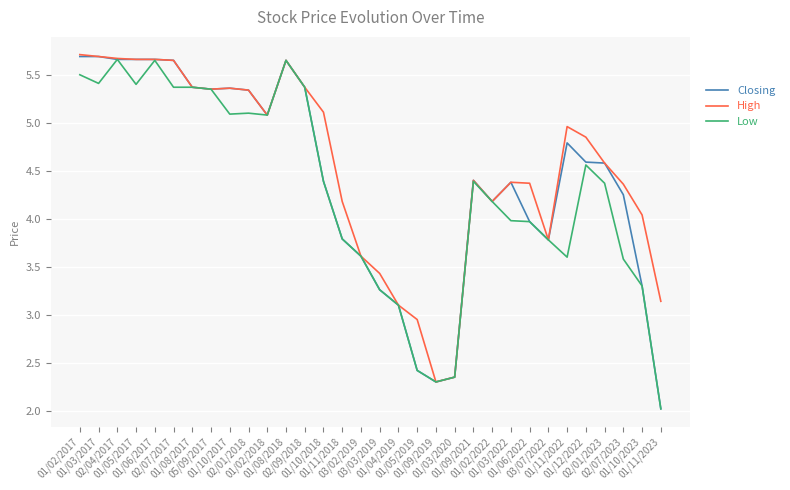

Is the value of Closing at 01/09/2019 greater than the value of High at 01/11/2023?

No